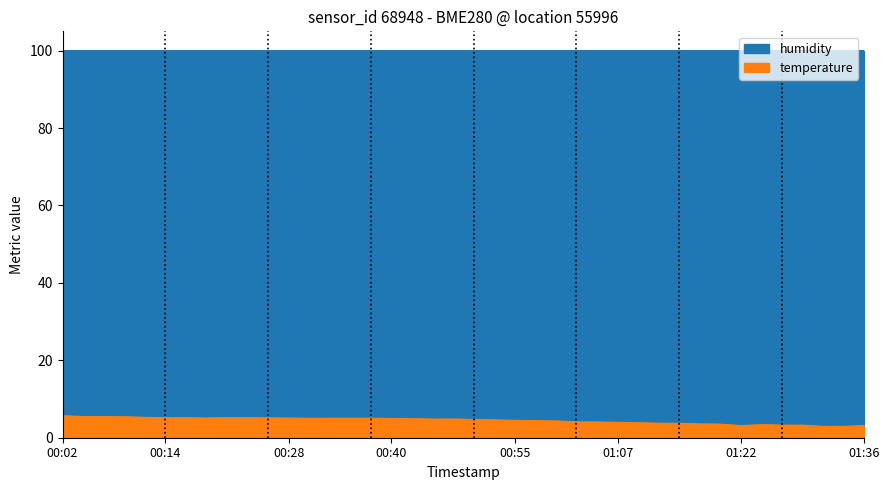

What is the smallest value displayed?

2.9